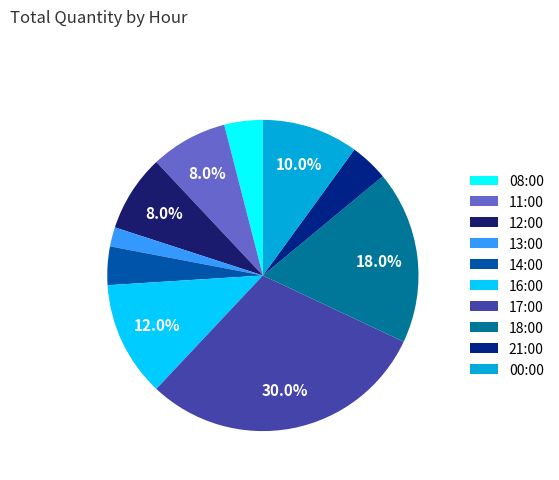

The 00:00 slice represents 2% of the pie. True or false?

False